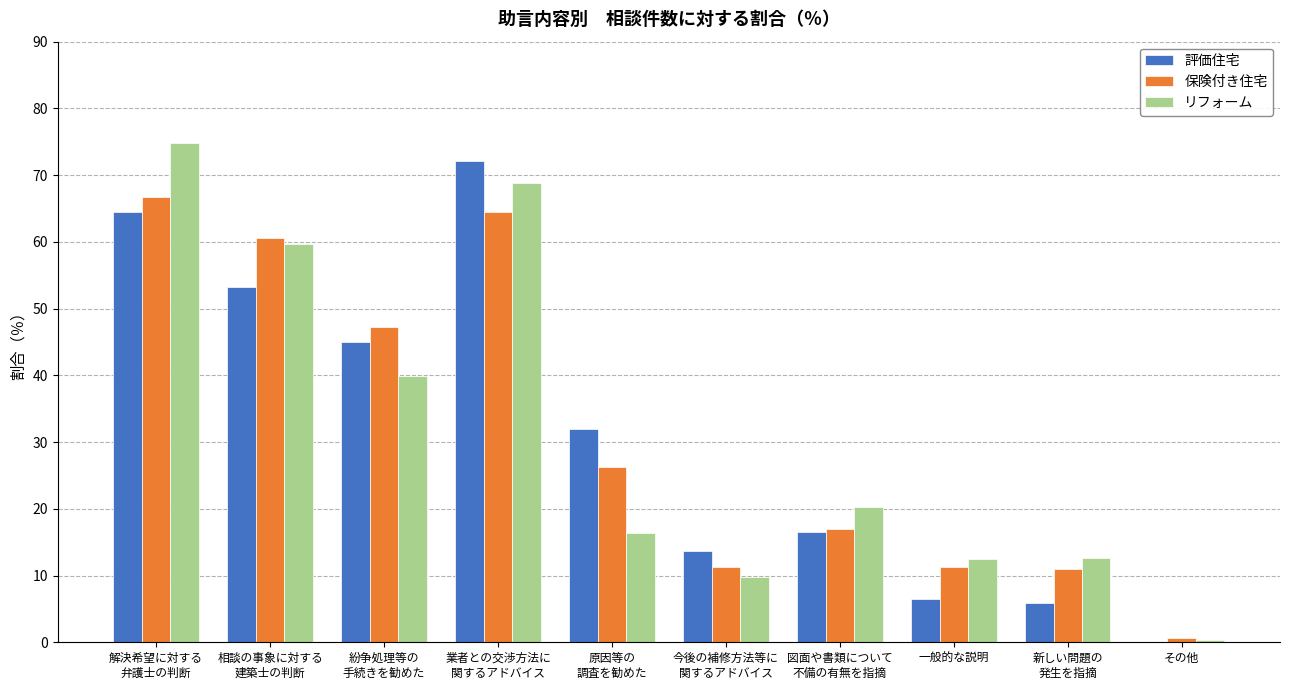

What is the sum of all リフォーム values?

315.1